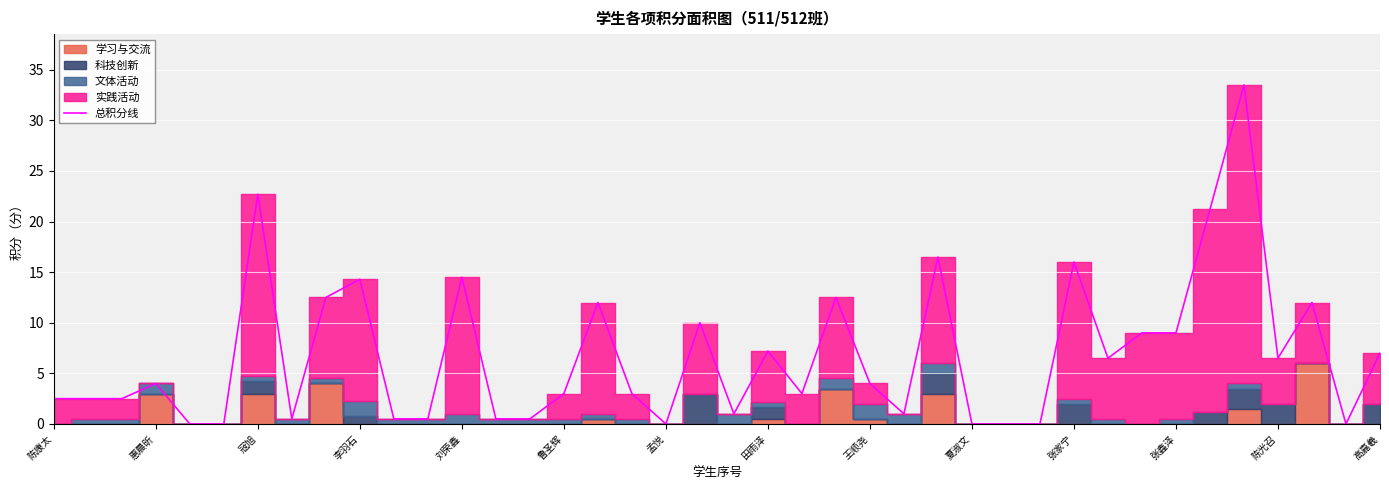

The value of 总积分线 at 宼旭 is 22.7. True or false?

True